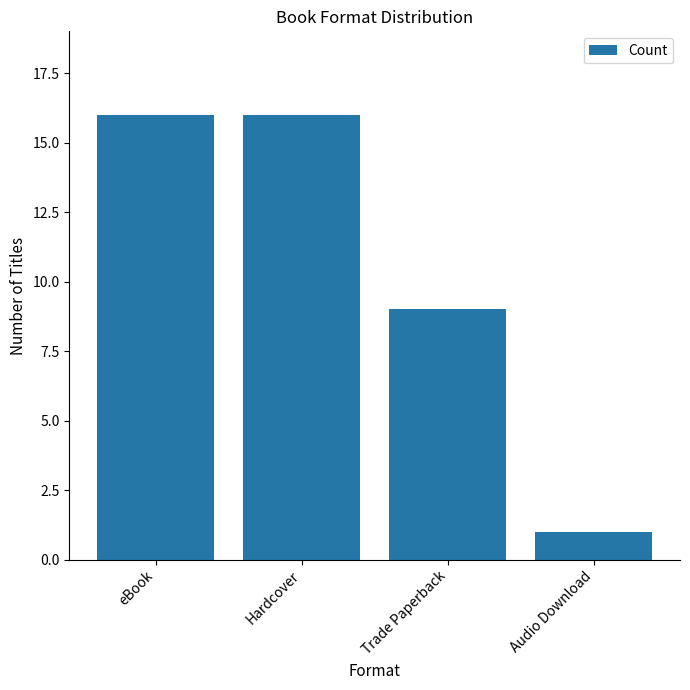

Approximately how many times larger is the value at eBook compared to Audio Download?

16.0